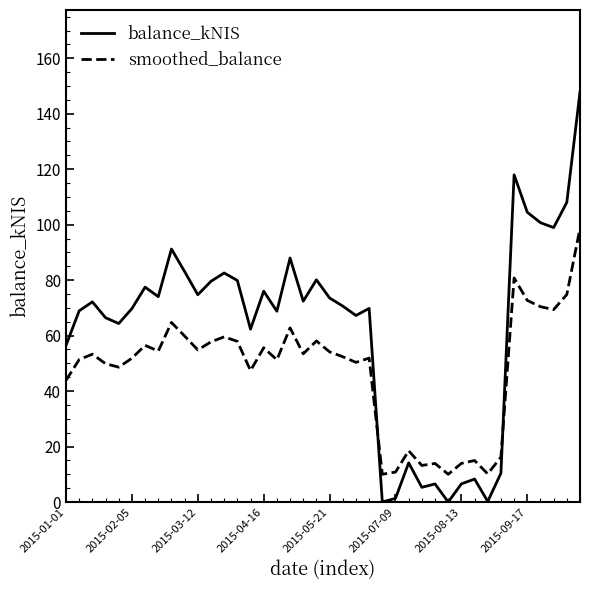

Which series has the largest total across all categories?

balance_kNIS